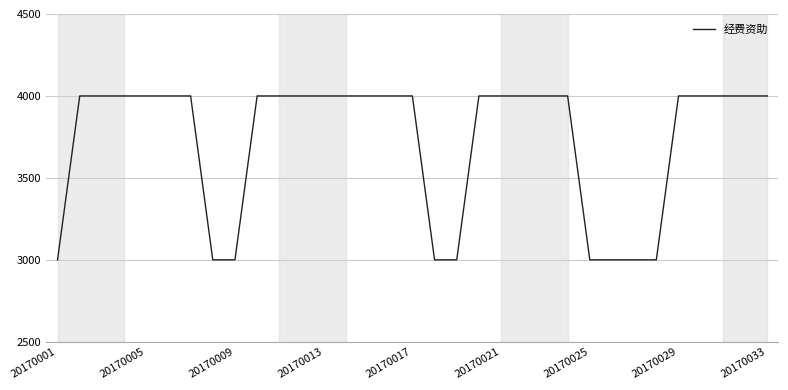

Reading left to right, what are all the values shown in this chart?

3000	4000	4000	4000	4000	4000	4000	3000	3000	4000	4000	4000	4000	4000	4000	4000	4000	3000	3000	4000	4000	4000	4000	4000	3000	3000	3000	3000	4000	4000	4000	4000	4000